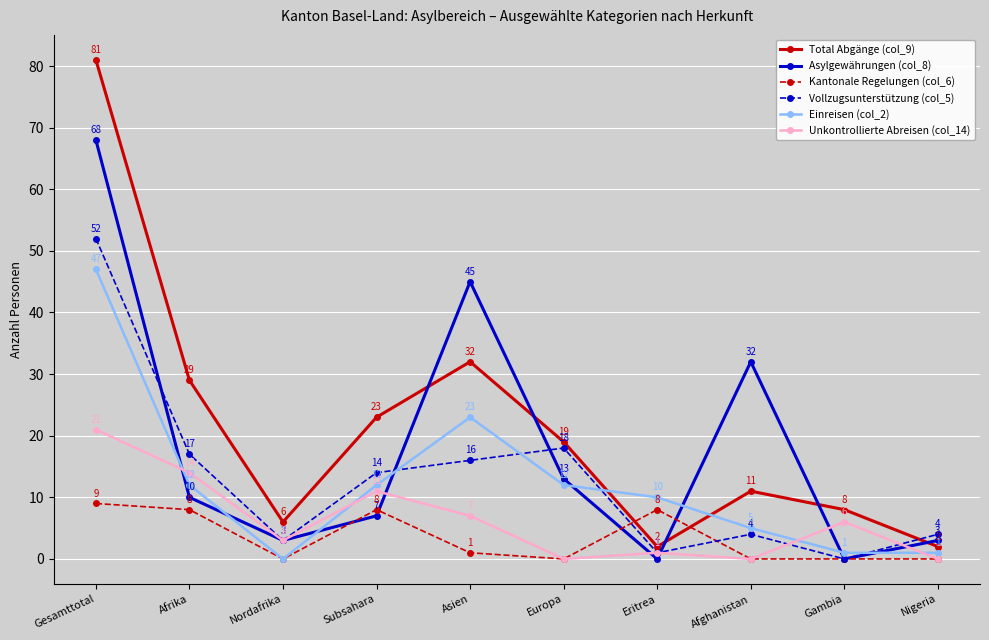

Rank the series by their maximum value, from highest to lowest.

Total Abgänge (col_9), Asylgewährungen (col_8), Vollzugsunterstützung (col_5), Einreisen (col_2), Unkontrollierte Abreisen (col_14), Kantonale Regelungen (col_6)